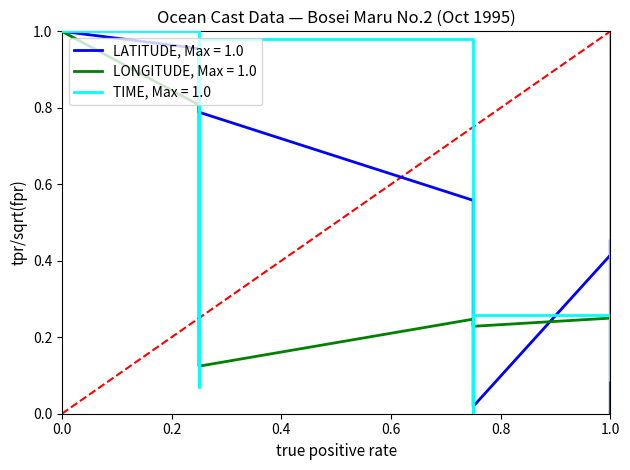

What is the sum of all LATITUDE values?

7.2